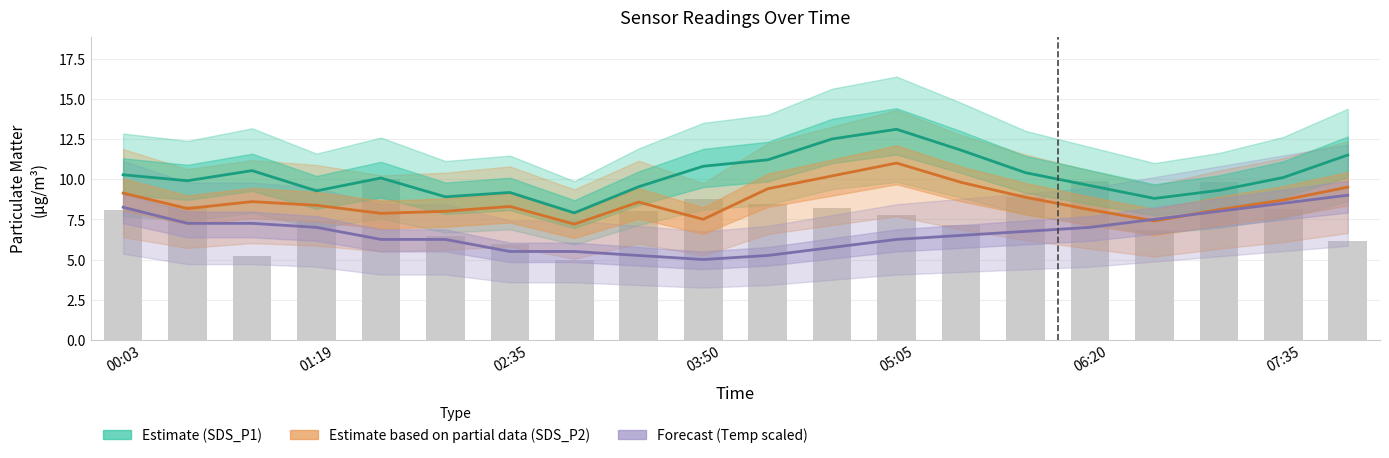

What value does the Estimate (SDS_P1) series have at 10?

11.2